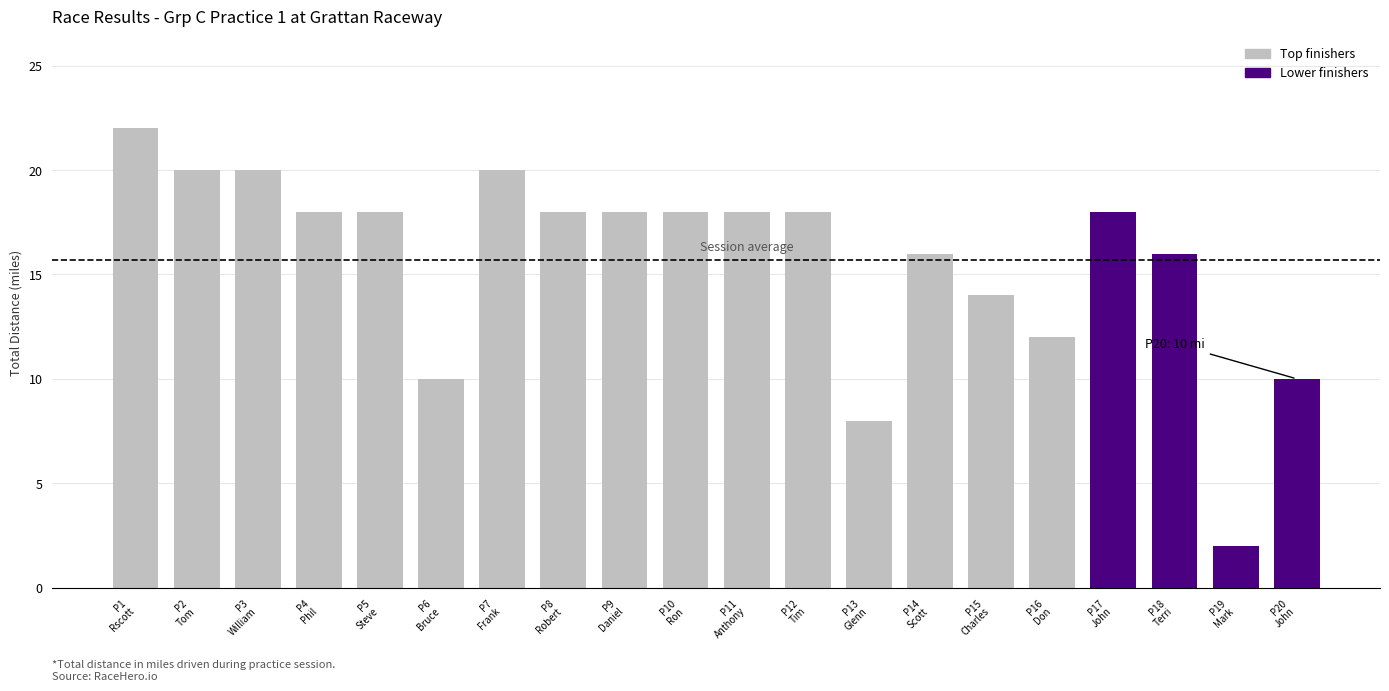

Which label corresponds to the largest value in the chart?

P1
Rscott